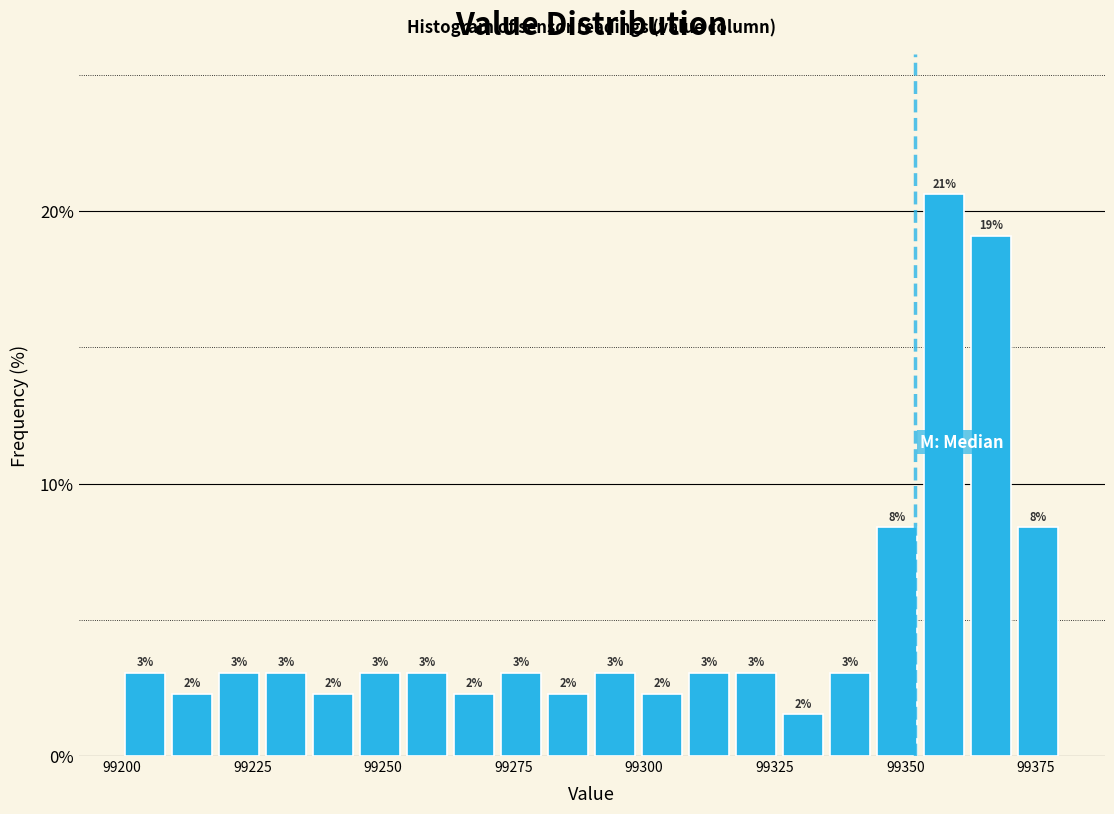

Read against the x-axis, roughly where is the centre of the tallest bar?

99360